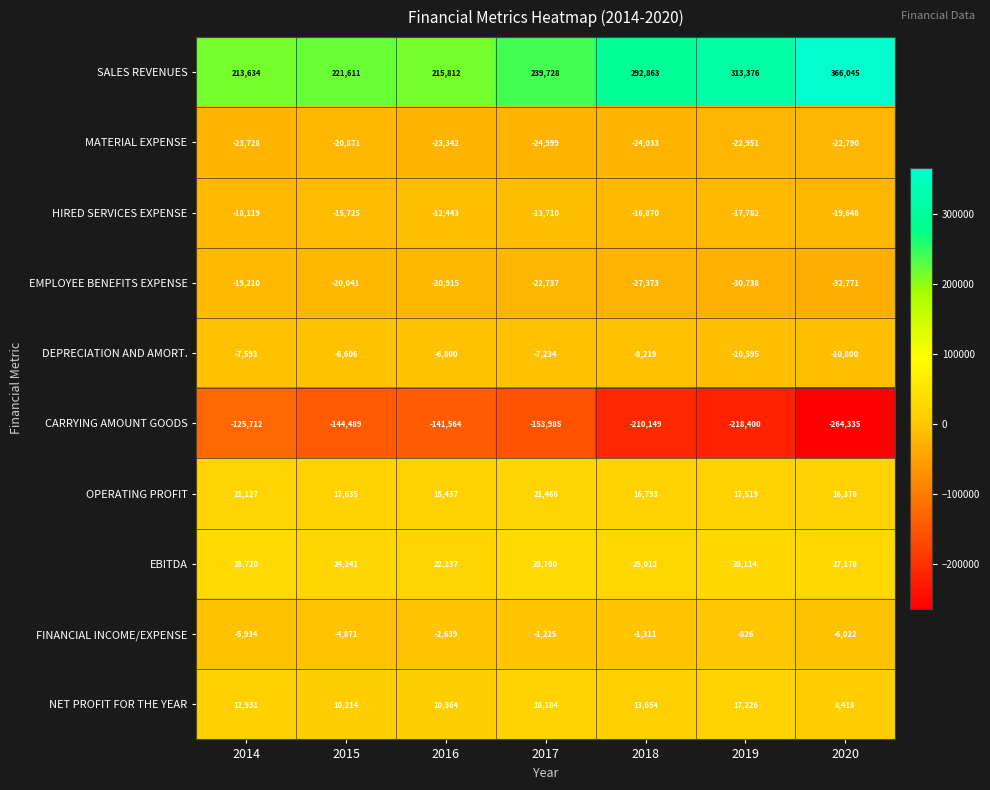

The value of NET PROFIT FOR THE YEAR at 2018 is 13654. True or false?

True